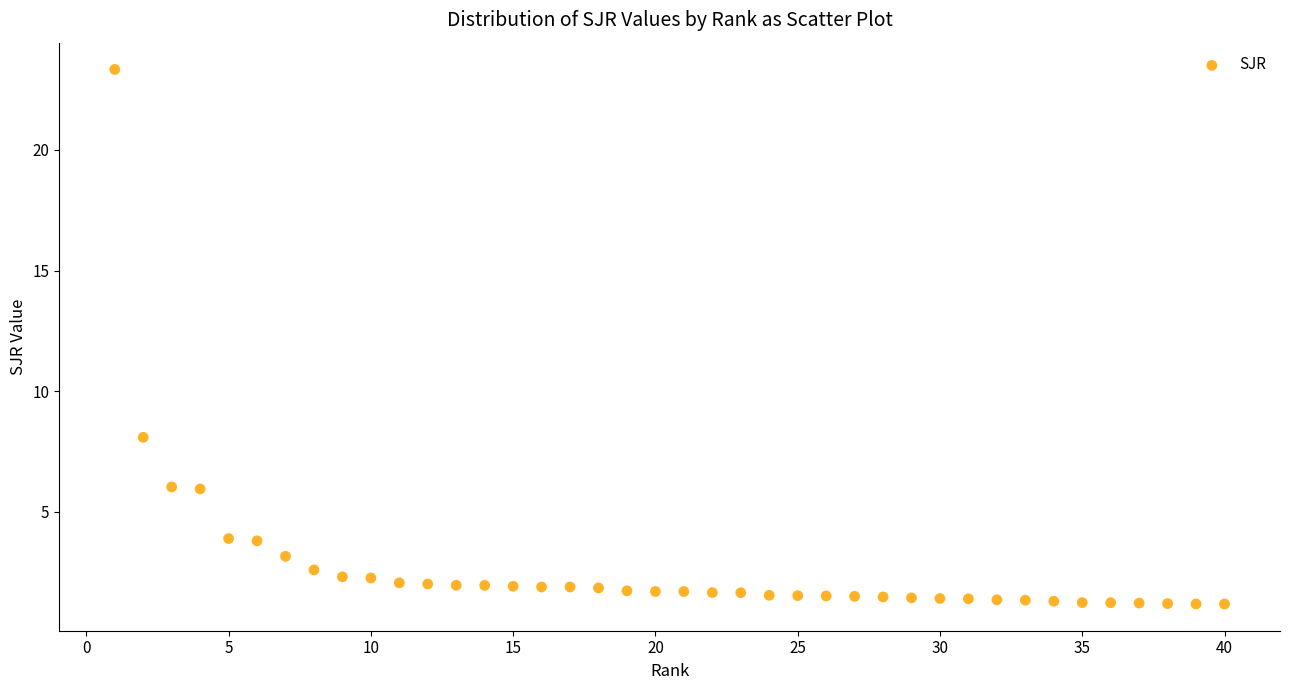

What is the range of X values (max minus min)?

39.0